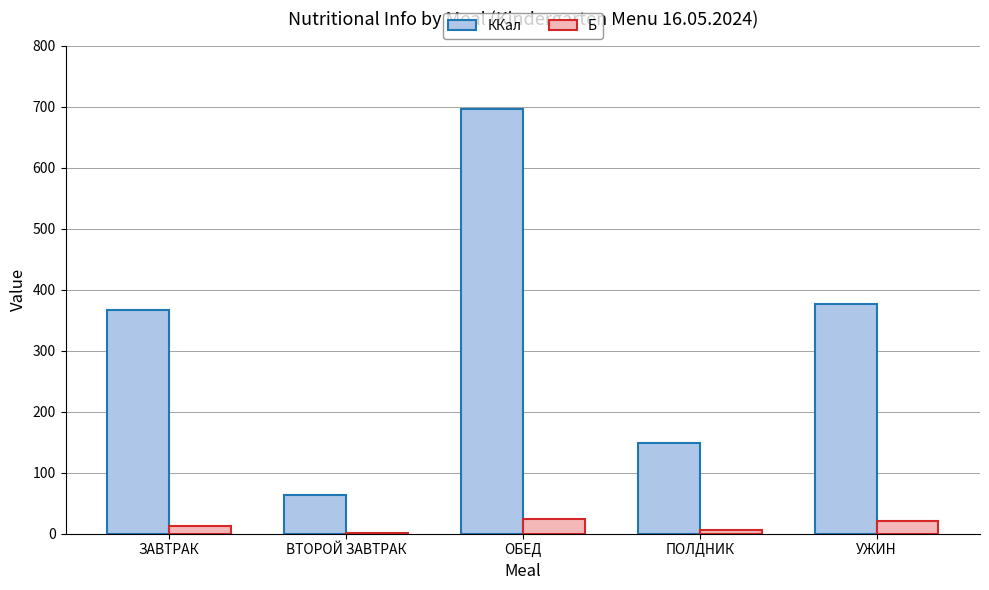

What is the total value across all series at ПОЛДНИК?

153.4